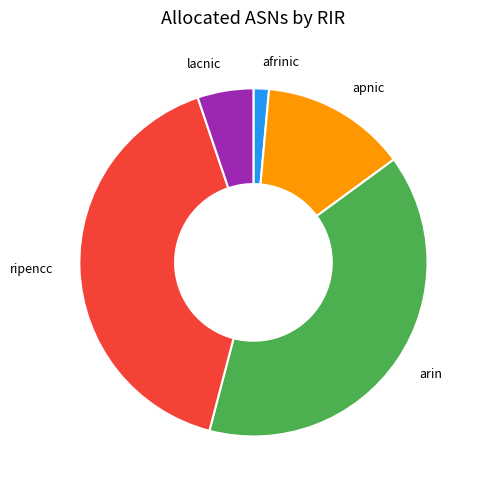

Does apnic account for over 50% of the chart?

No